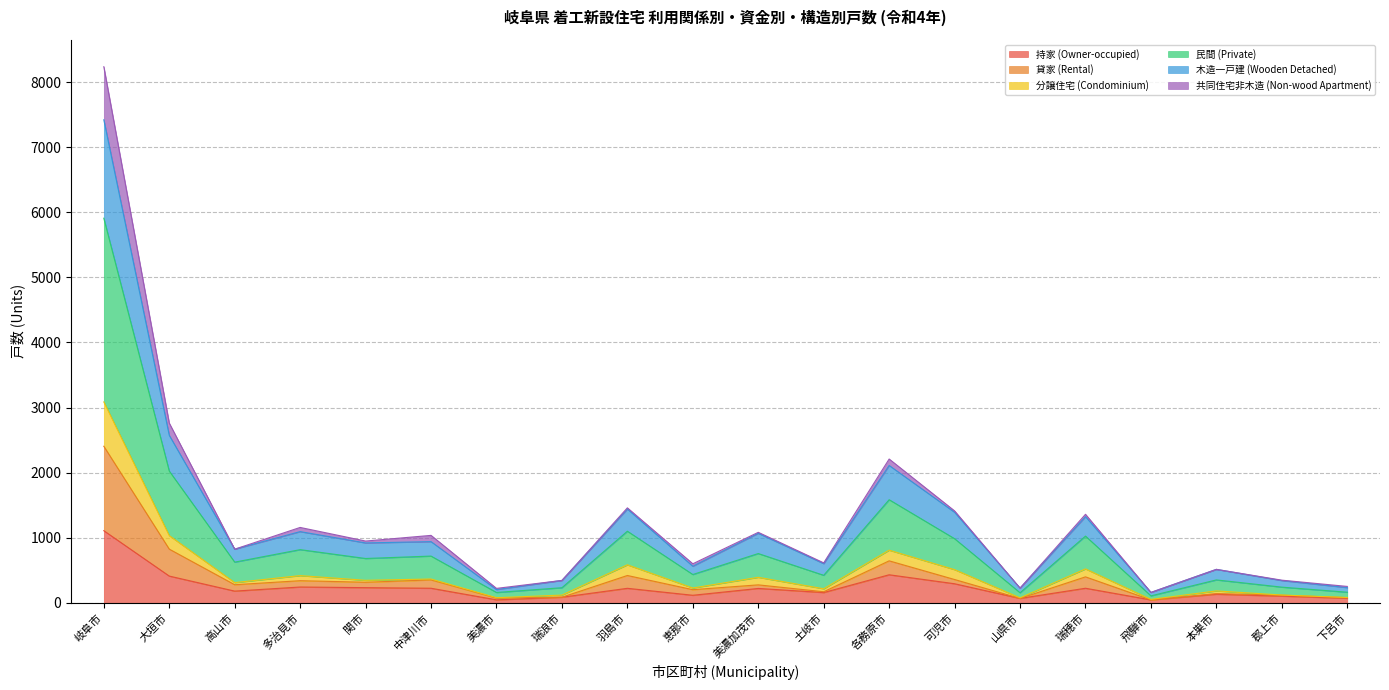

At which category is the sum across all series the highest?

岐阜市